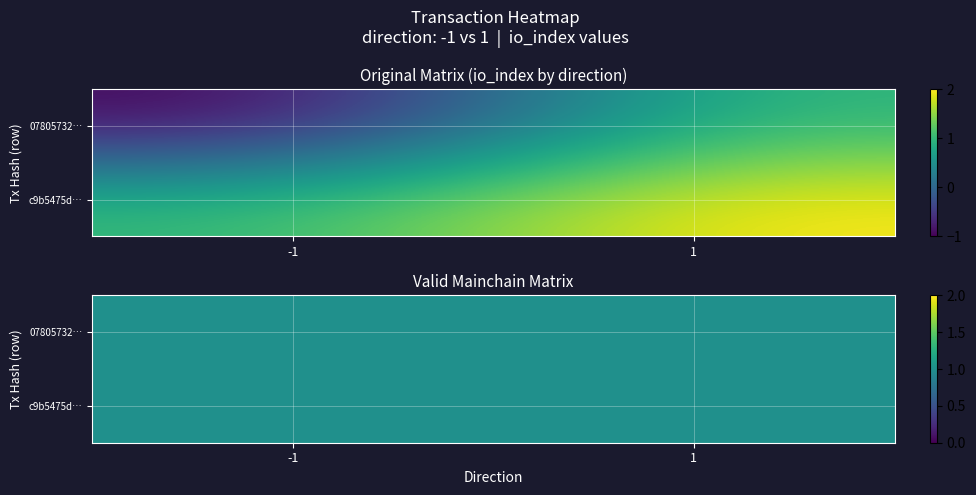

Reading left to right, list all the values displayed in this chart.

07805732870e73eb82d0b561f5874d0258b1403: -1=-1	1=1
c9b5475d08481ec9e44013e94e107bd5c6432cd: -1=1	1=2